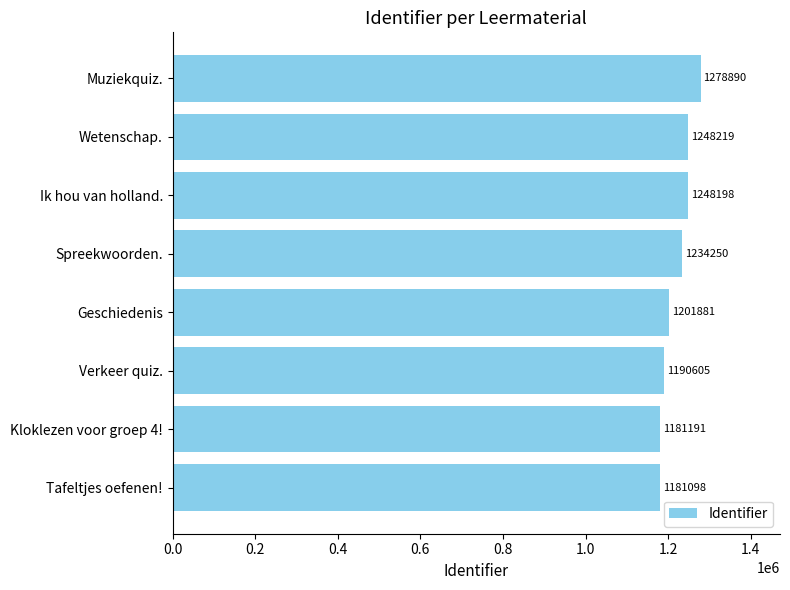

What is the minimum value shown in the chart?

1181098